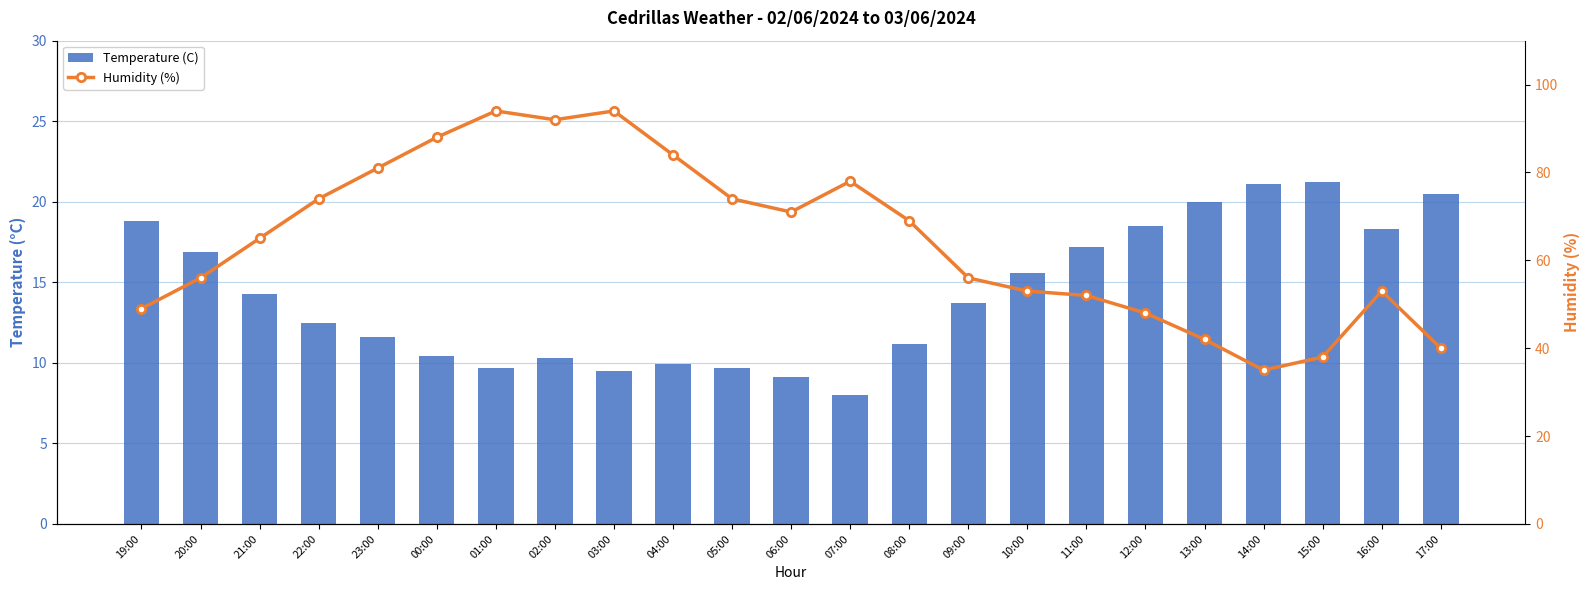

Which series has the largest total across all categories?

Humidity (%)